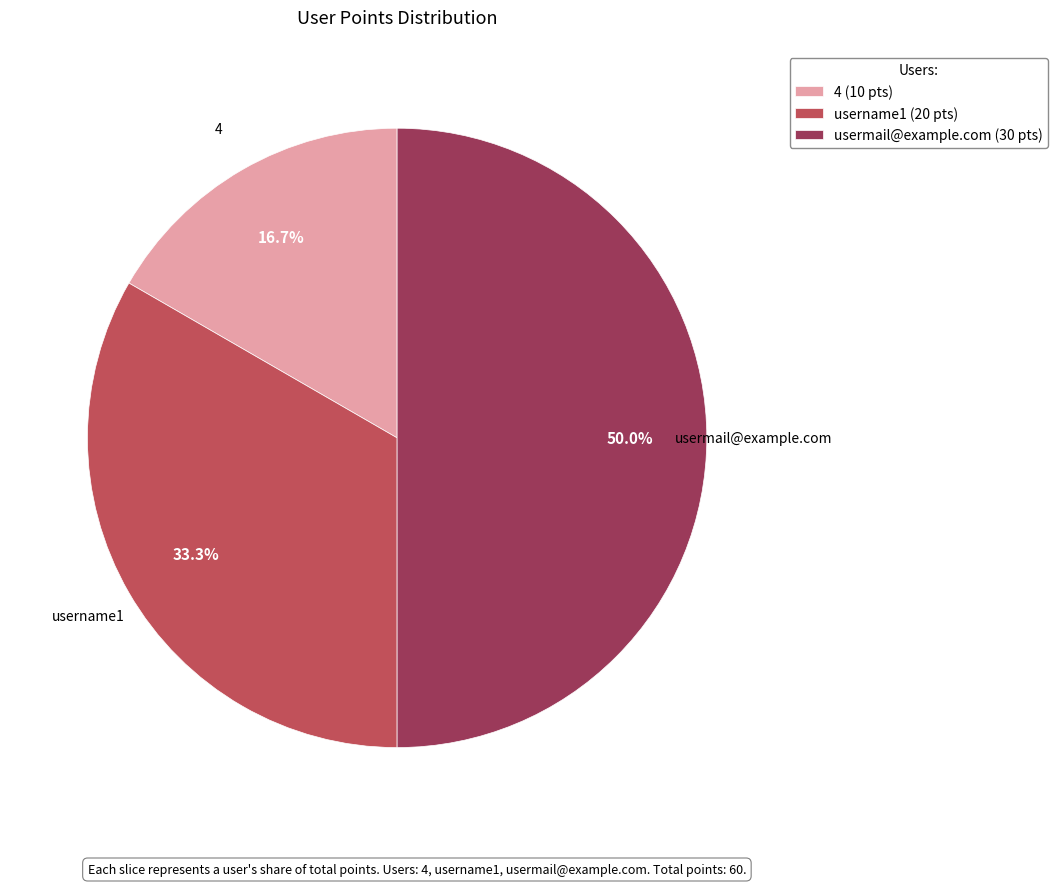

Does username1 account for over 50% of the chart?

No